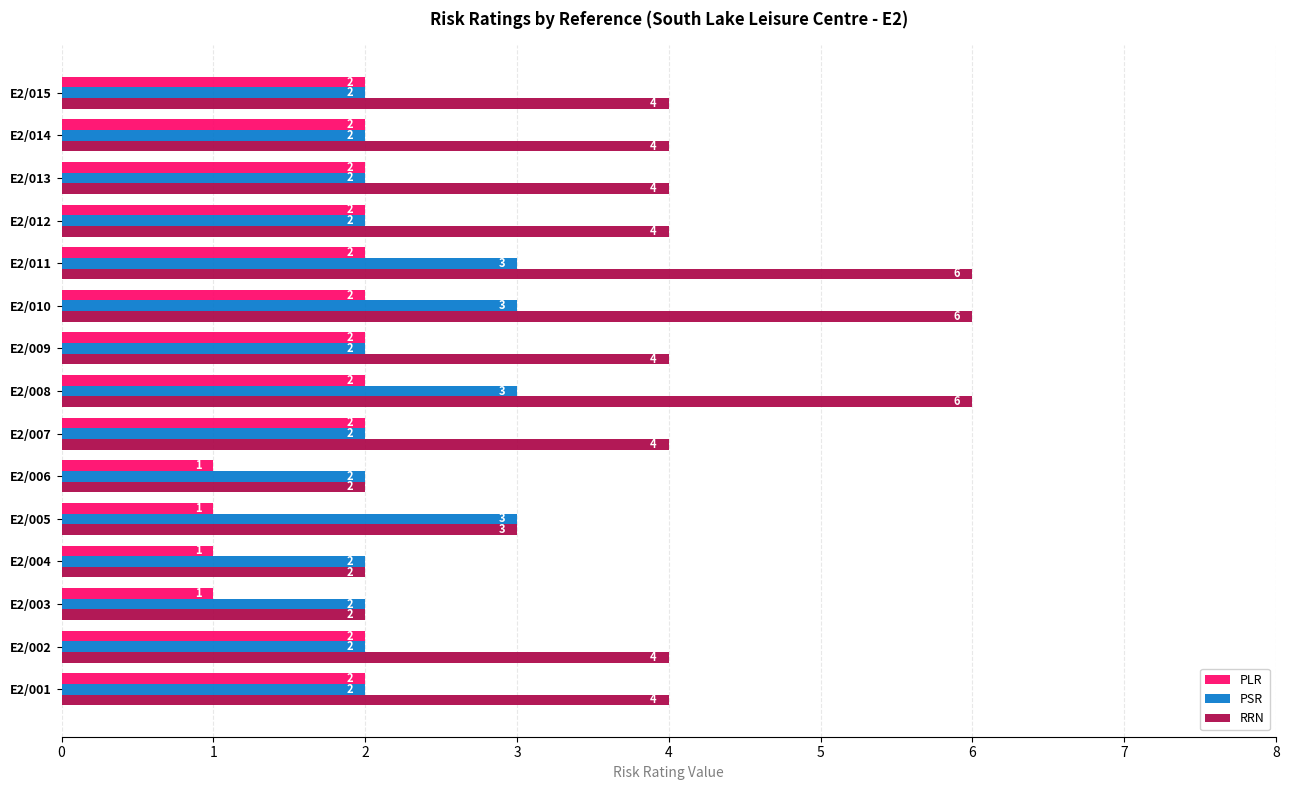

True or false: PSR has a value of 2 at E2/007.

True